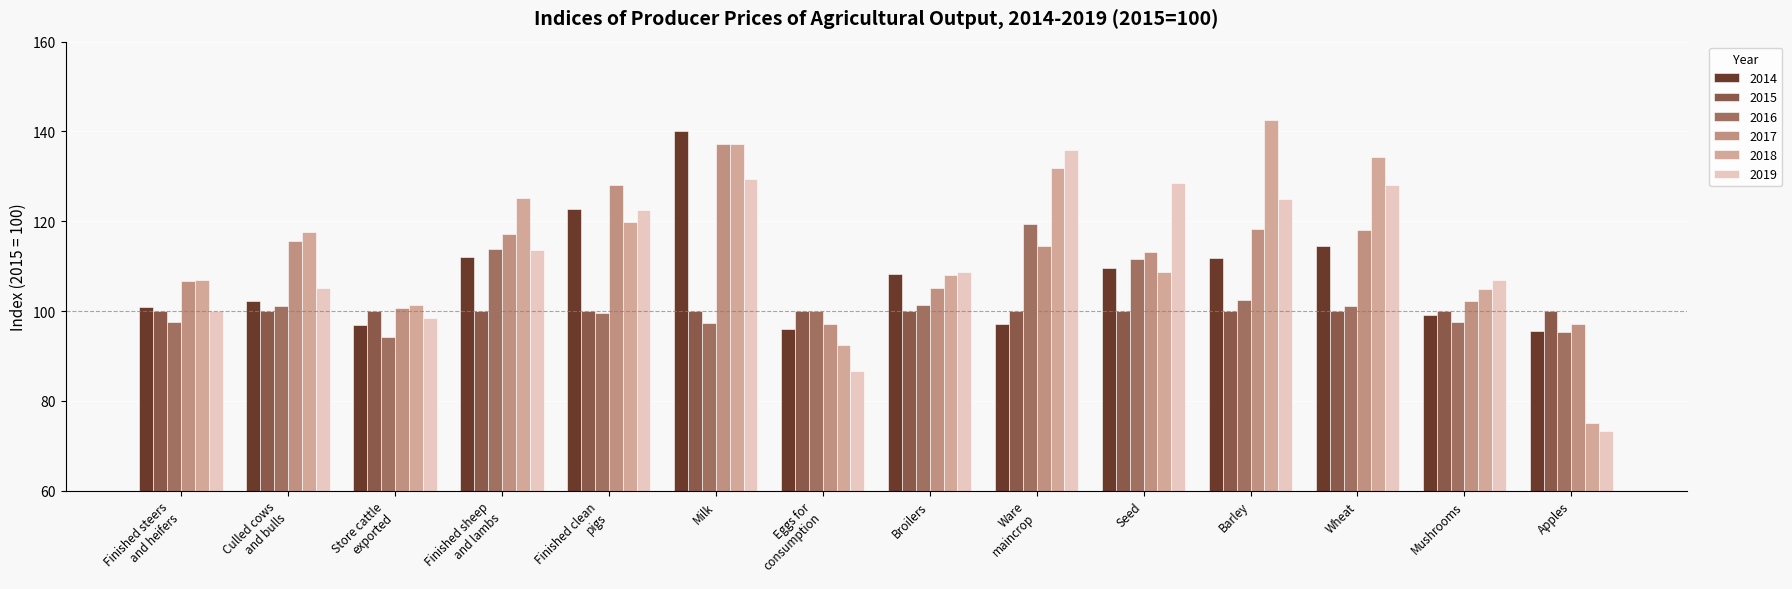

Which category has the highest value across all series?

Barley